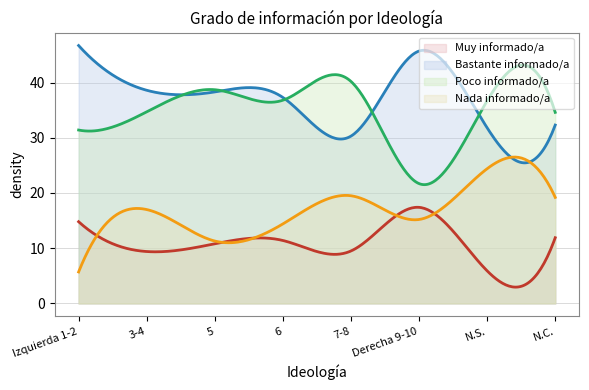

At which category does the chart reach its peak across all series?

Izquierda 1-2